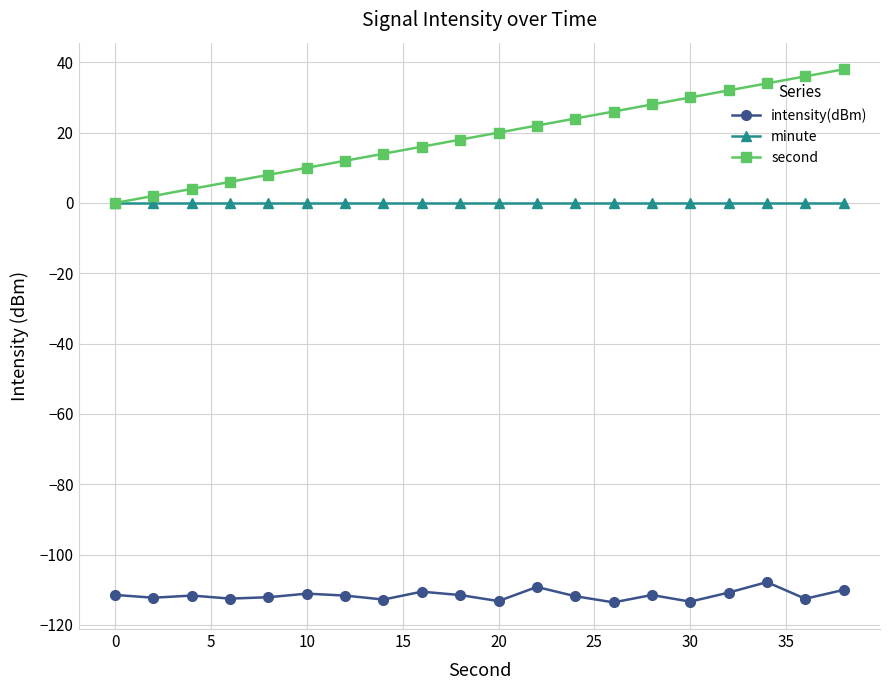

True or false: intensity(dBm) has more than 2 points higher than both neighbors.

True